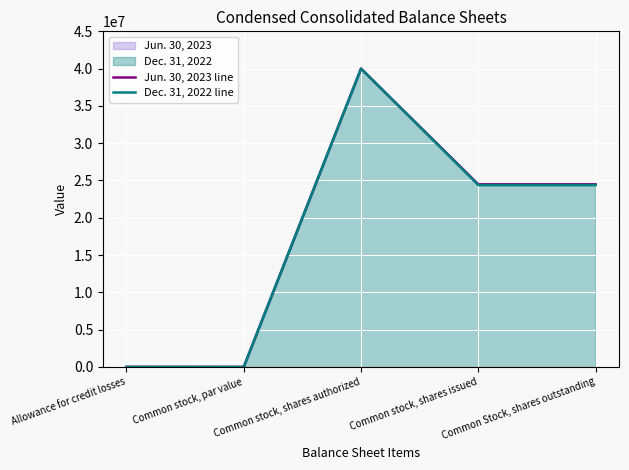

Which series has the largest total across all categories?

Jun. 30, 2023 line